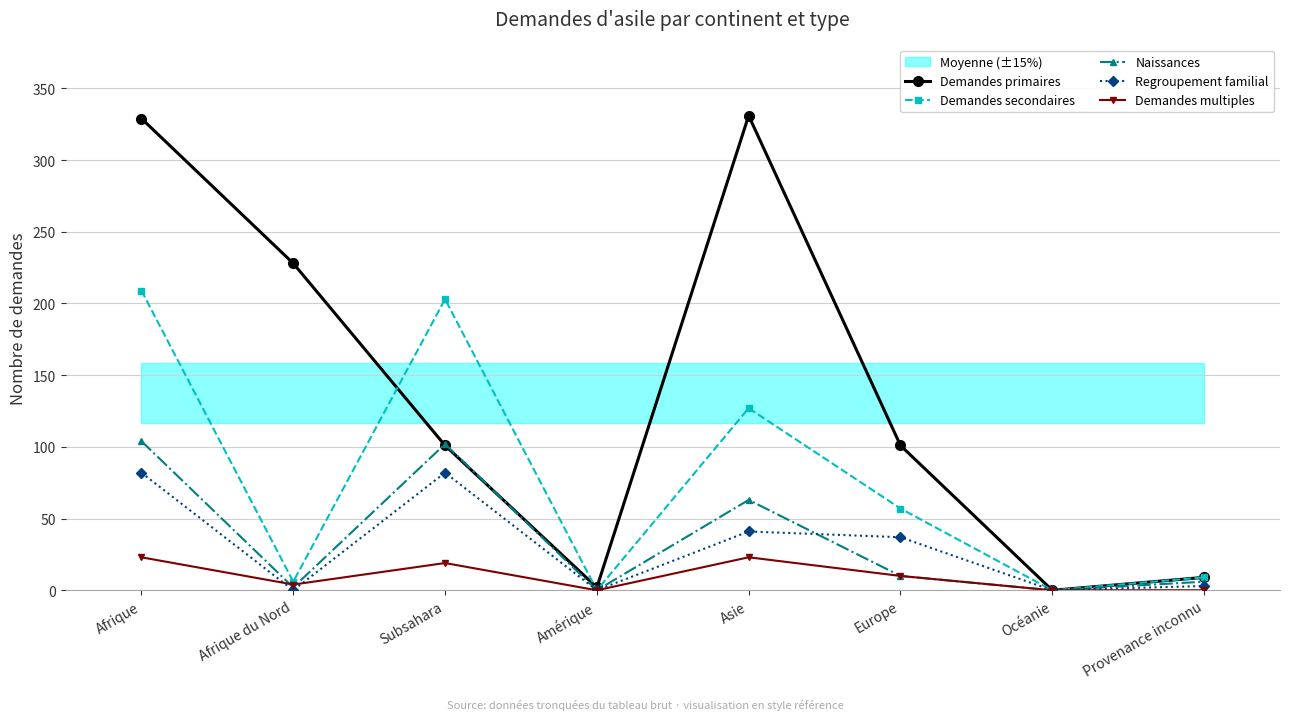

True or false: Demandes secondaires and Regroupement familial intersect in this chart.

False